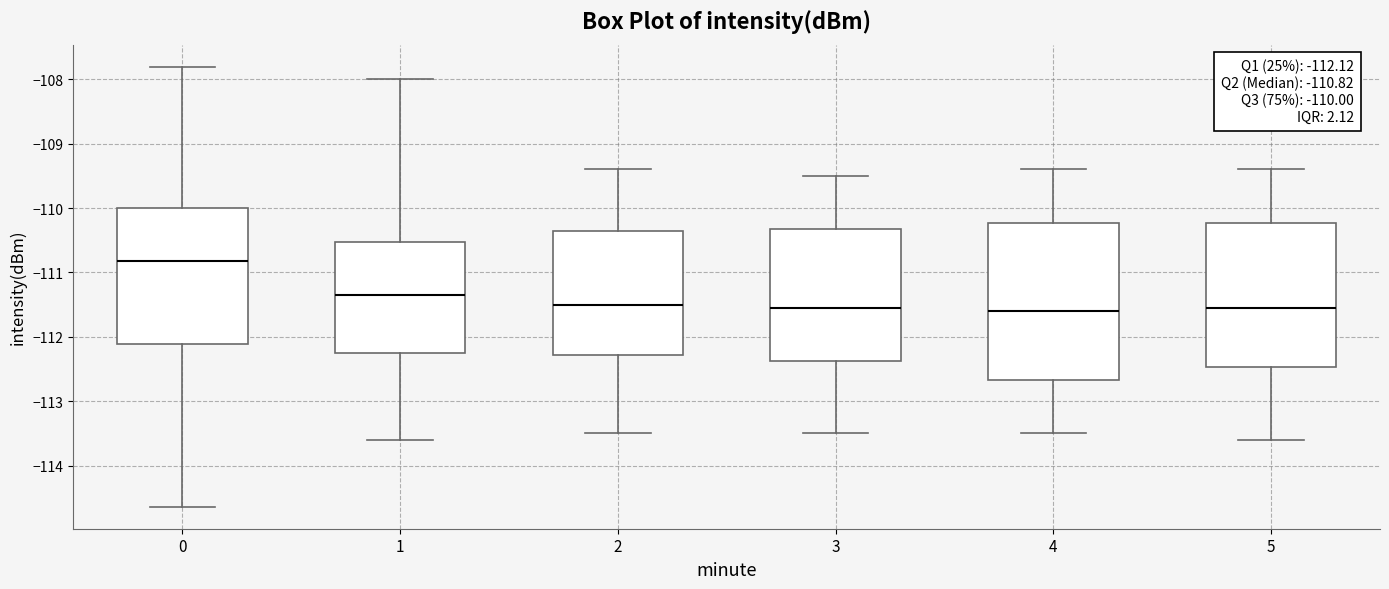

Comparing the boxes themselves (not the whiskers), which one is the tallest?

4